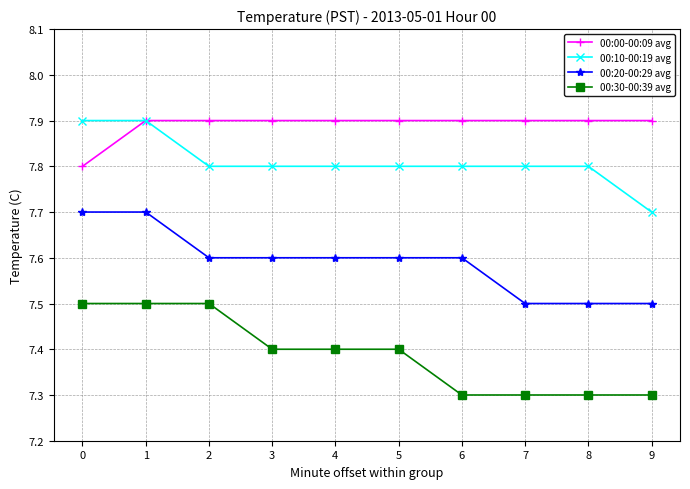

Rank the series at 6 from highest to lowest value.

00:00-00:09 avg, 00:10-00:19 avg, 00:20-00:29 avg, 00:30-00:39 avg